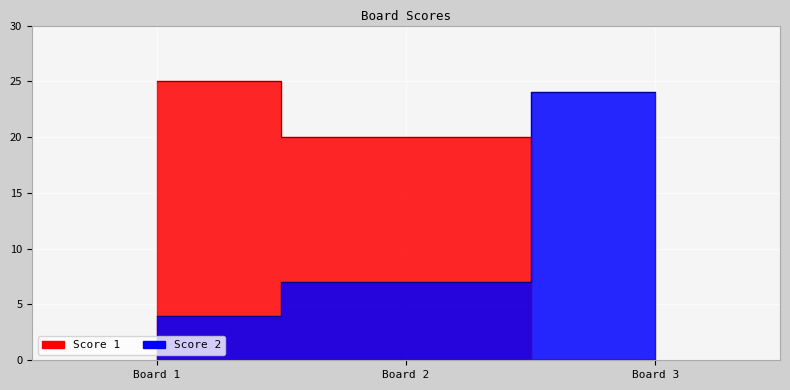

Is it true that Score 2 equals 10 at 3?

False